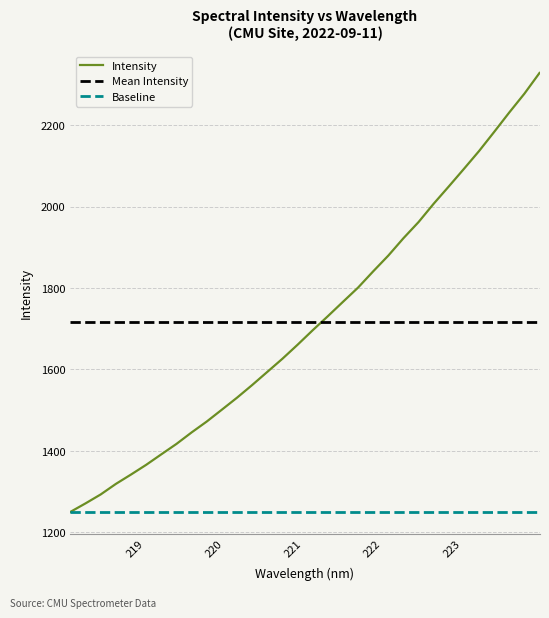

What is the value of the 10th point from the left?

1471.9